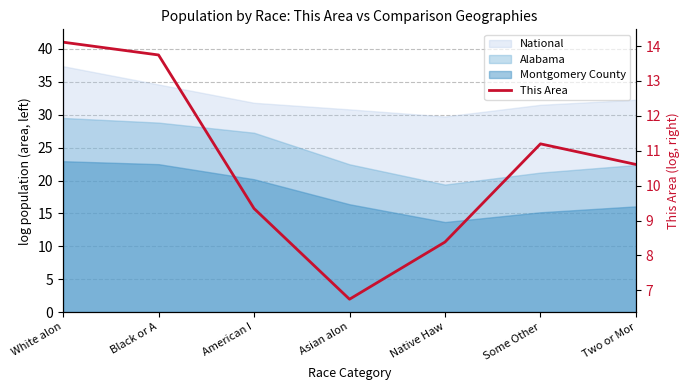

What is the difference between the maximum and minimum values?

7.4